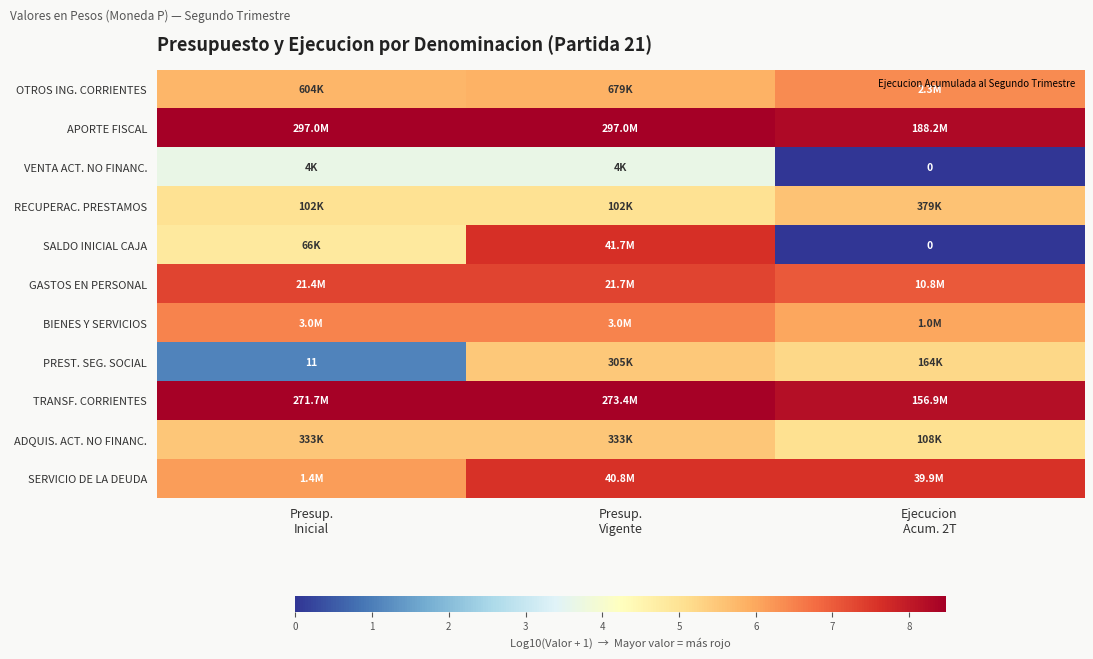

What is the average value of the GASTOS EN PERSONAL series?

7.2